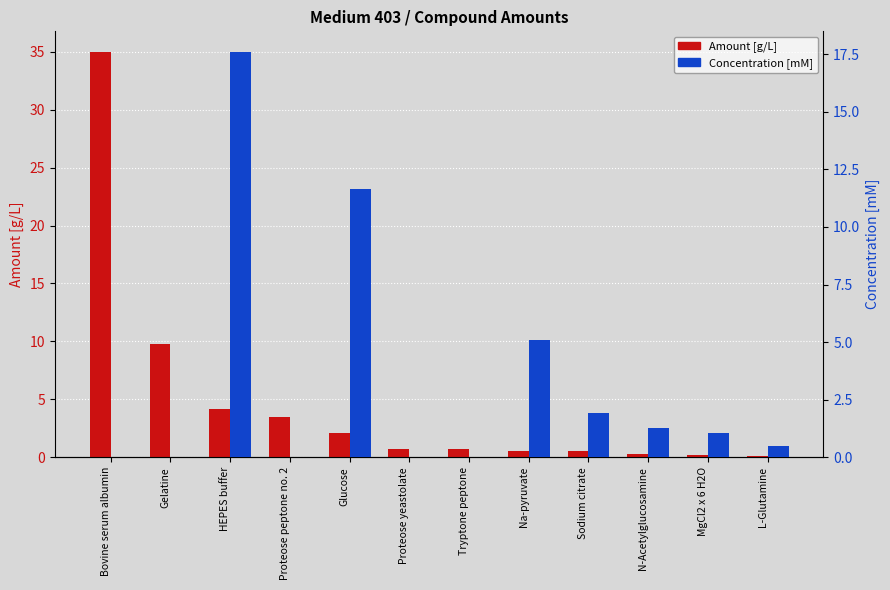

What is the difference between the second highest and second lowest values in the Amount [g/L] series?

9.6